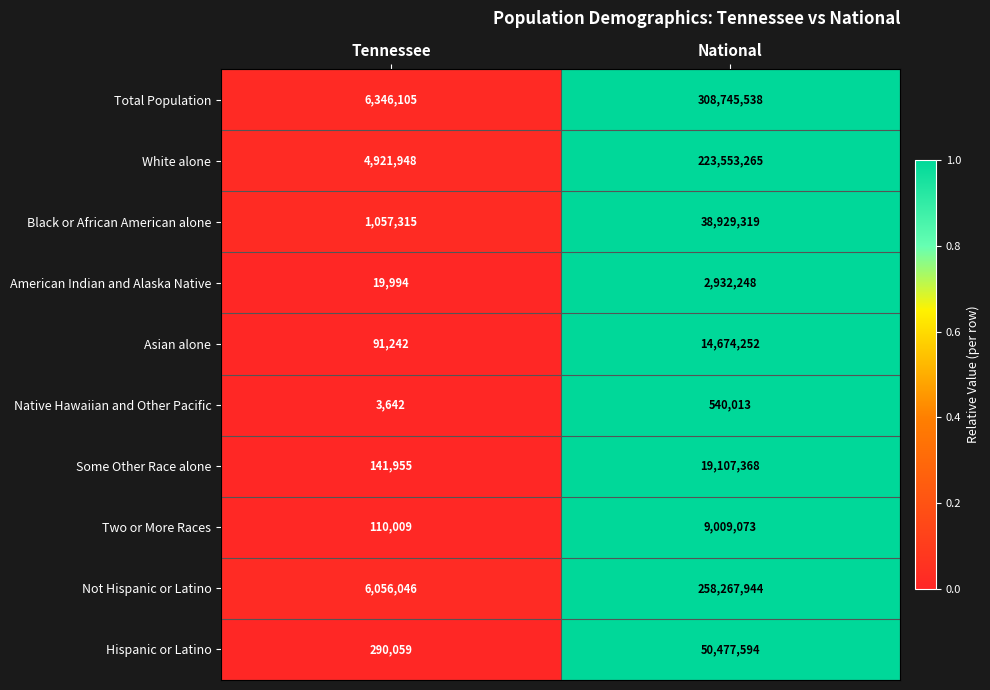

Which category has the lowest value in the Two or More Races series?

Tennessee